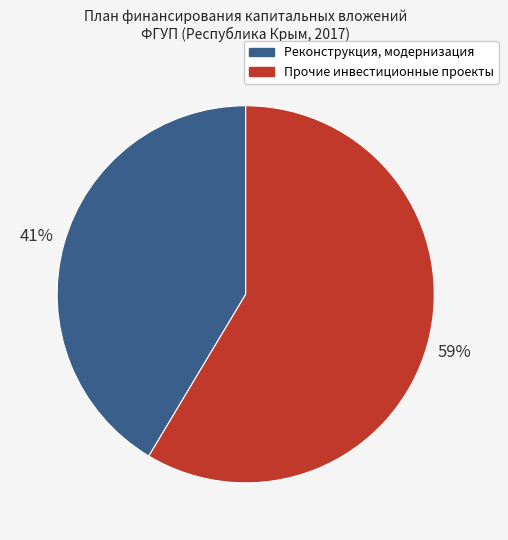

Between Реконструкция, модернизация and Прочие инвестиционные проекты, which is larger?

Прочие инвестиционные проекты